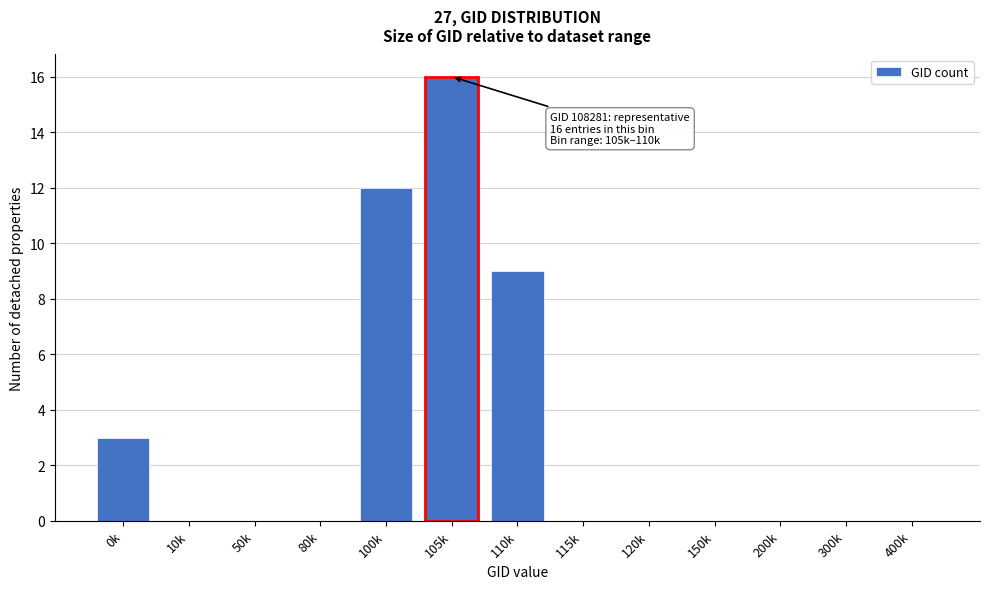

Reading left to right, list all the values displayed in this chart.

0k=3	10k=0	50k=0	80k=0	100k=12	105k=16	110k=9	115k=0	120k=0	150k=0	200k=0	300k=0	400k=0